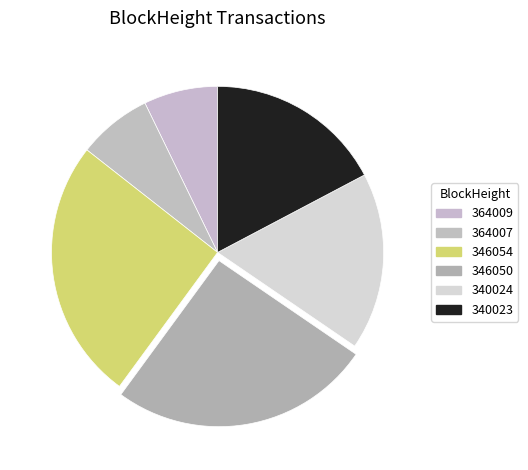

What is the ratio of the value at 340023 to the value at 346054?

0.7